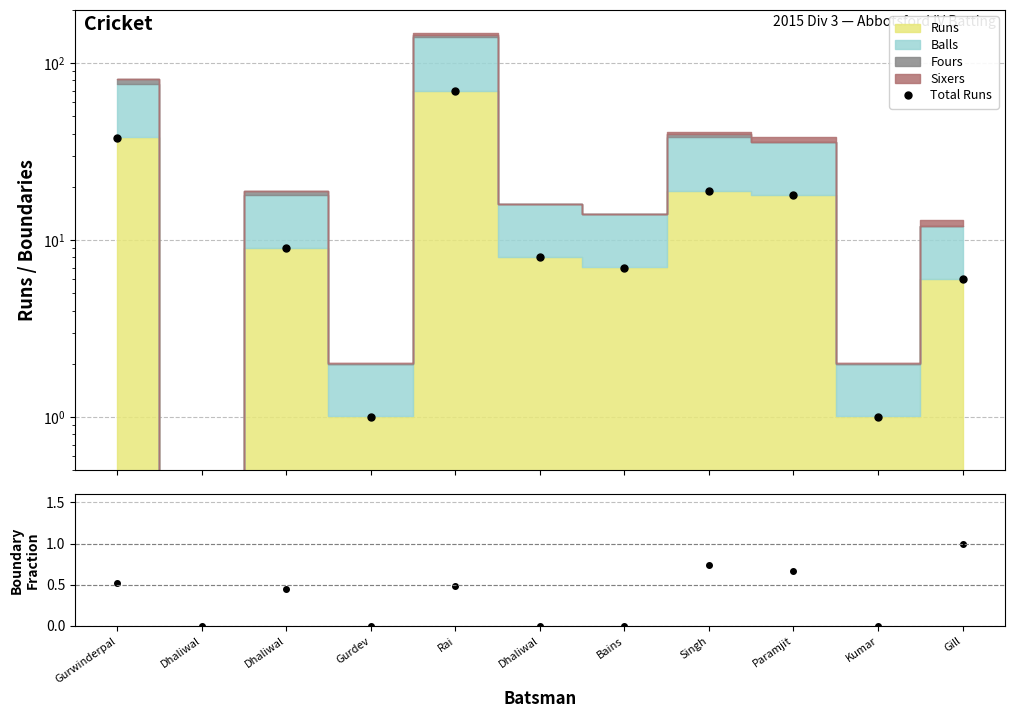

Does the chart have visible grid lines?

Yes